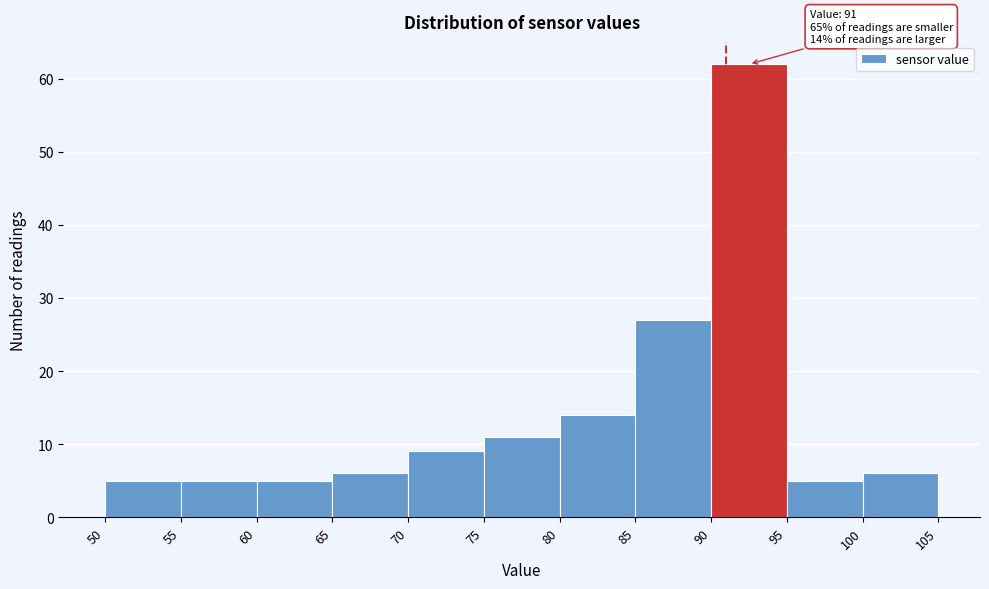

Over which range of the x-axis is the bar tallest?

90 to 95